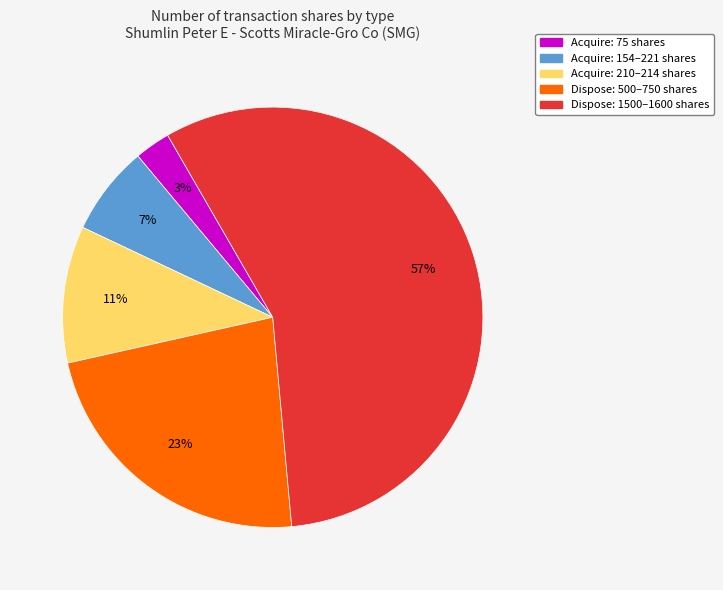

Count the number of slices in the pie.

5